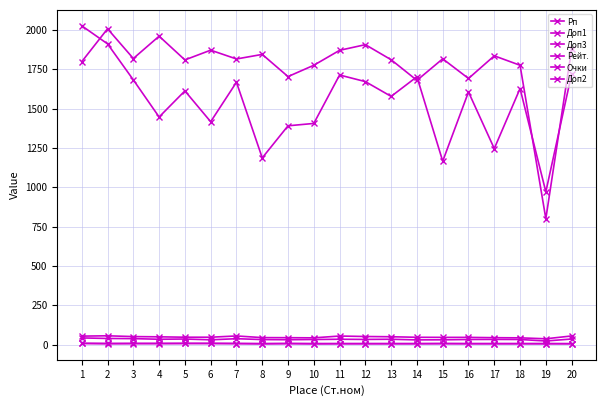

Which series changed the most between 7 and 12?

Рейт.